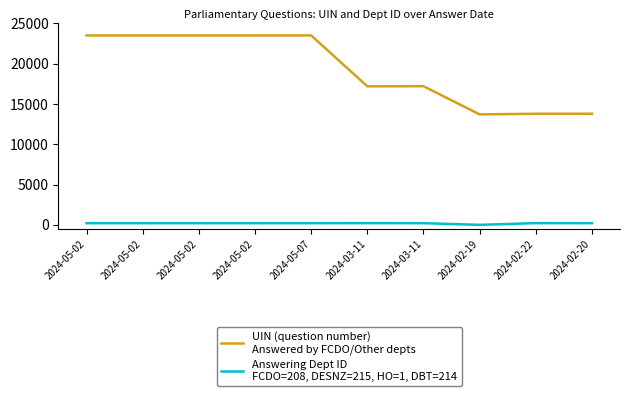

Does the chart display data point markers on the line(s)?

No